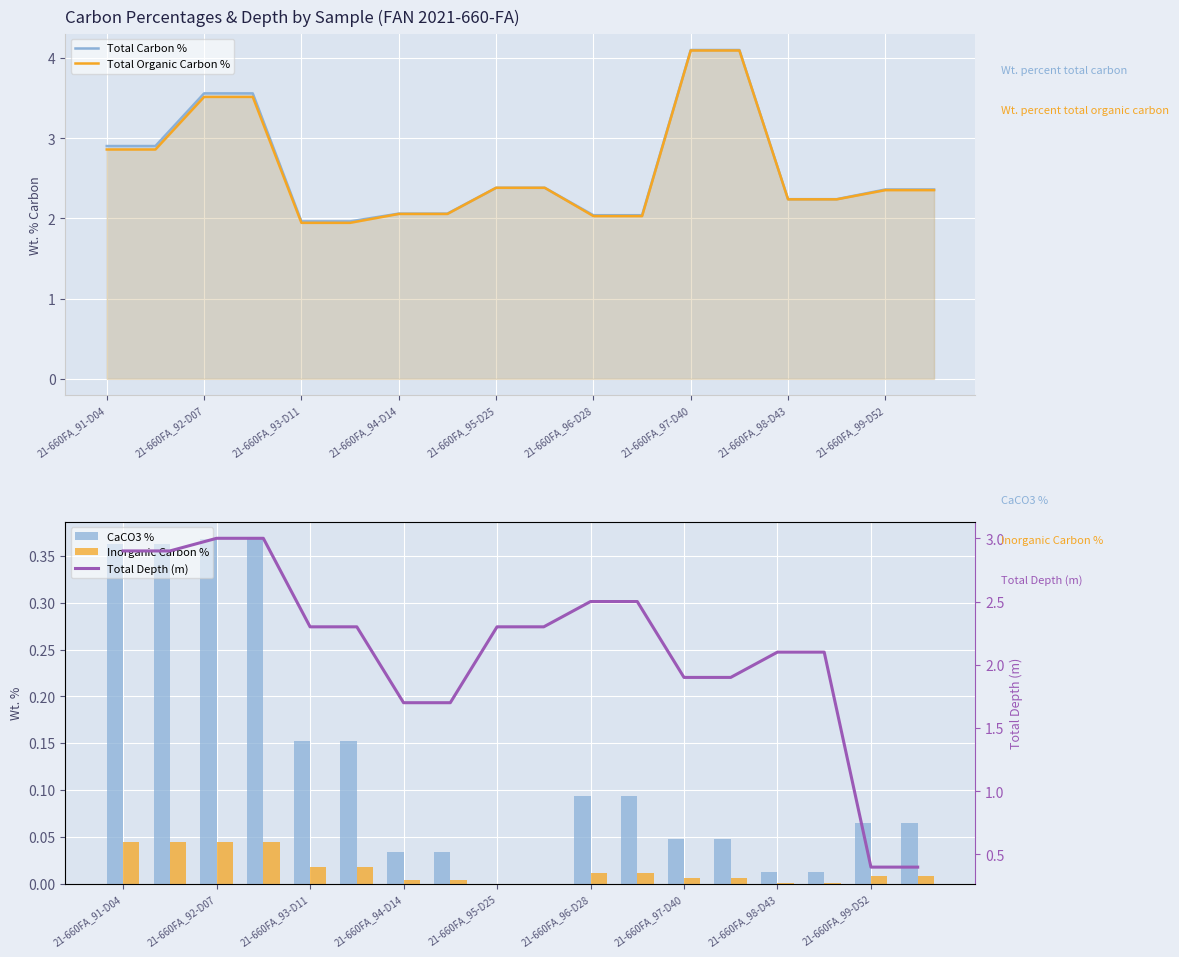

At which label is Total Carbon % closest to 3?

21-660FA_91-D04